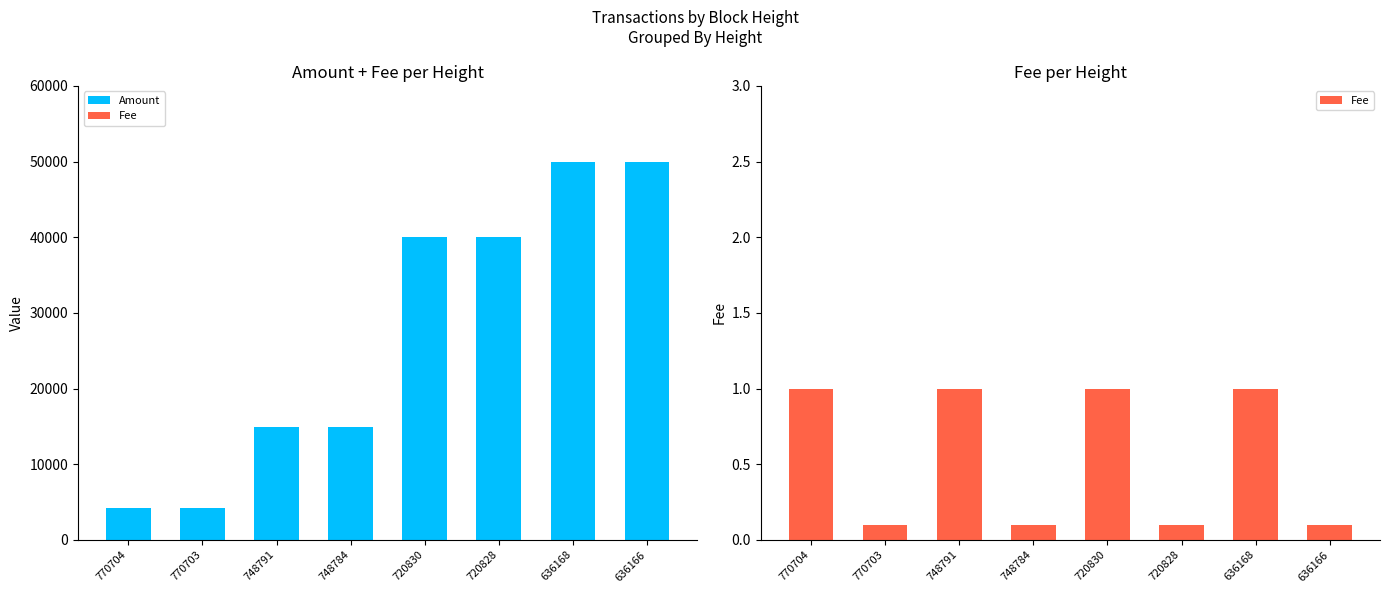

What is the value of the Fee bar at the 8th from the left?

0.1